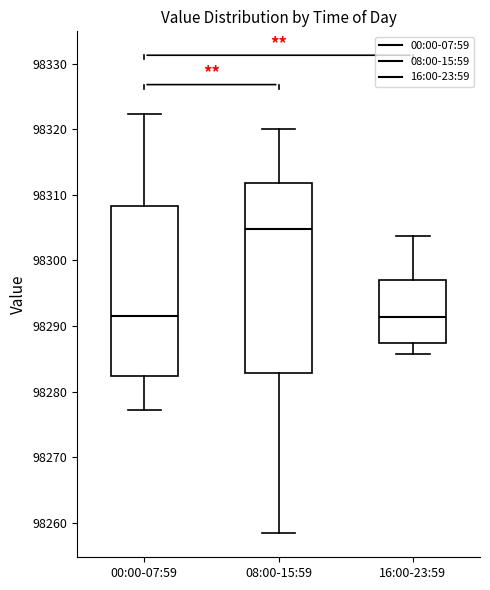

Reading left to right, transcribe this box plot: for each box, give where its median line is, the range the box spans, and where its two whiskers end, as read against the y-axis. The values are not printed on the chart, so give them approximately, as read against the axis.

00:00-07:59: median 98292, box 98282 to 98308, whiskers 98277 to 98322
08:00-15:59: median 98305, box 98283 to 98312, whiskers 98258 to 98320
16:00-23:59: median 98291, box 98287 to 98297, whiskers 98286 to 98304